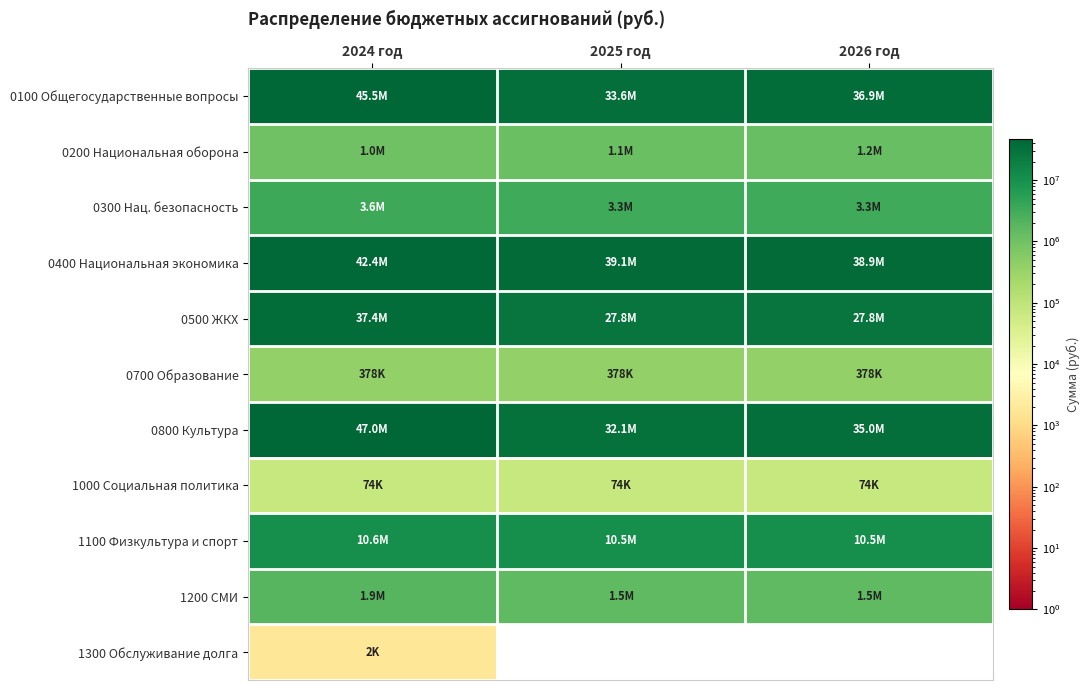

What is the difference between the maximum and second lowest values in the 0500 ЖКХ series?

9606333.5